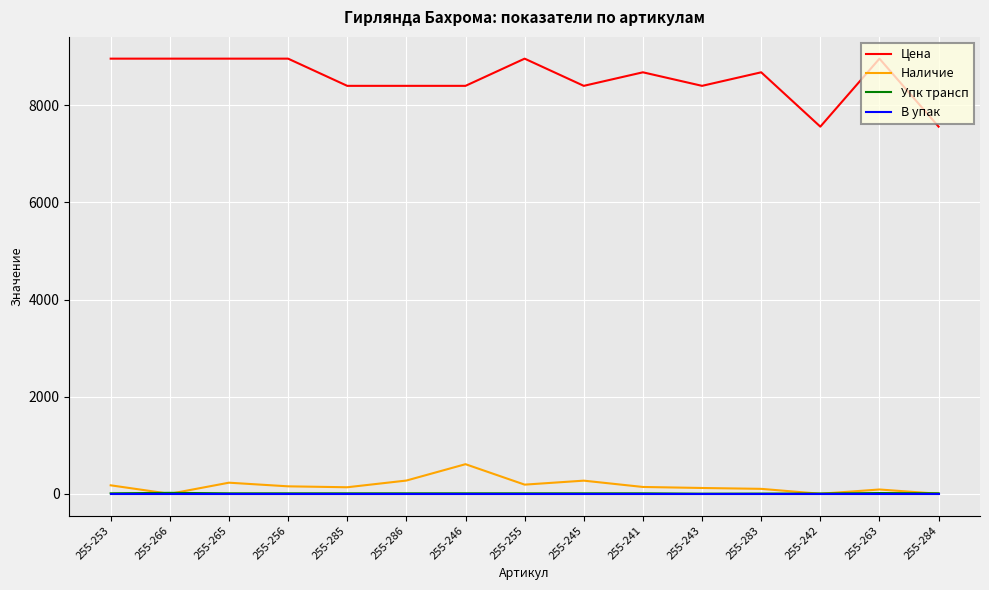

Which series has the largest total across all categories?

Цена